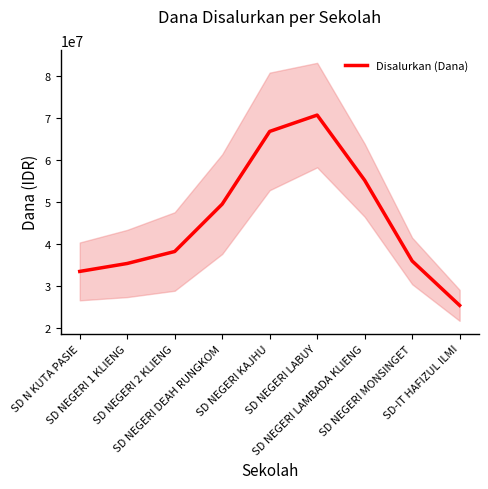

What is the difference between the maximum and minimum values?

45237033.7